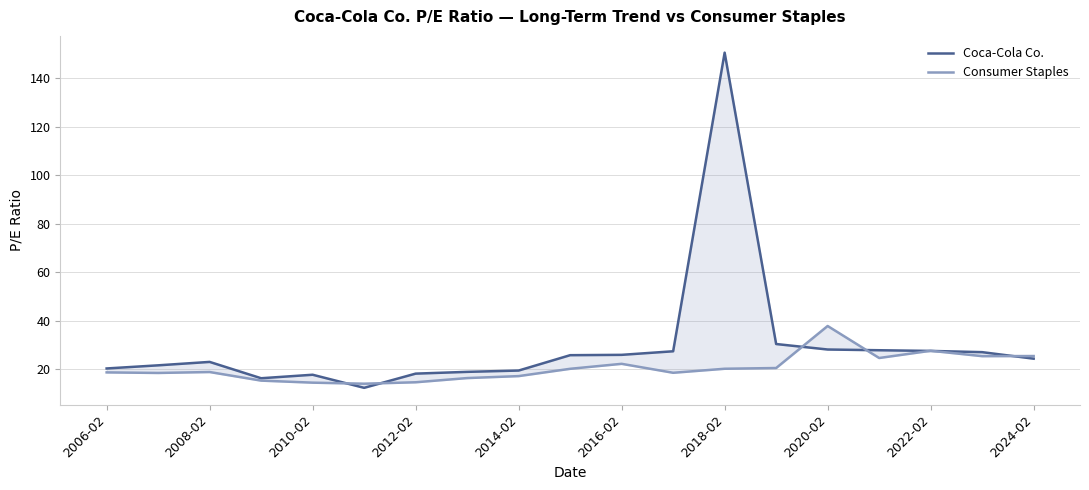

How many data points does each series have?

19